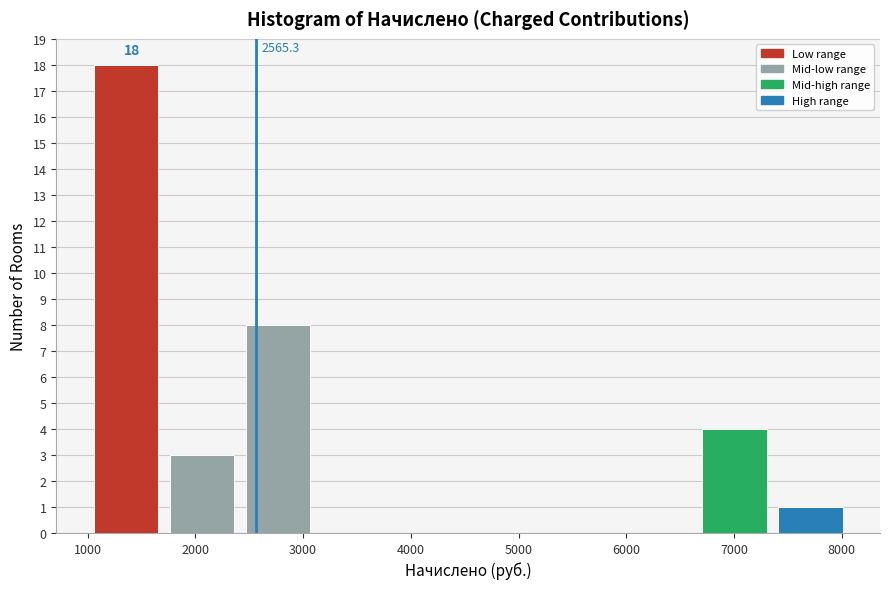

Which range on the x-axis has the tallest bar?

1100 to 1800